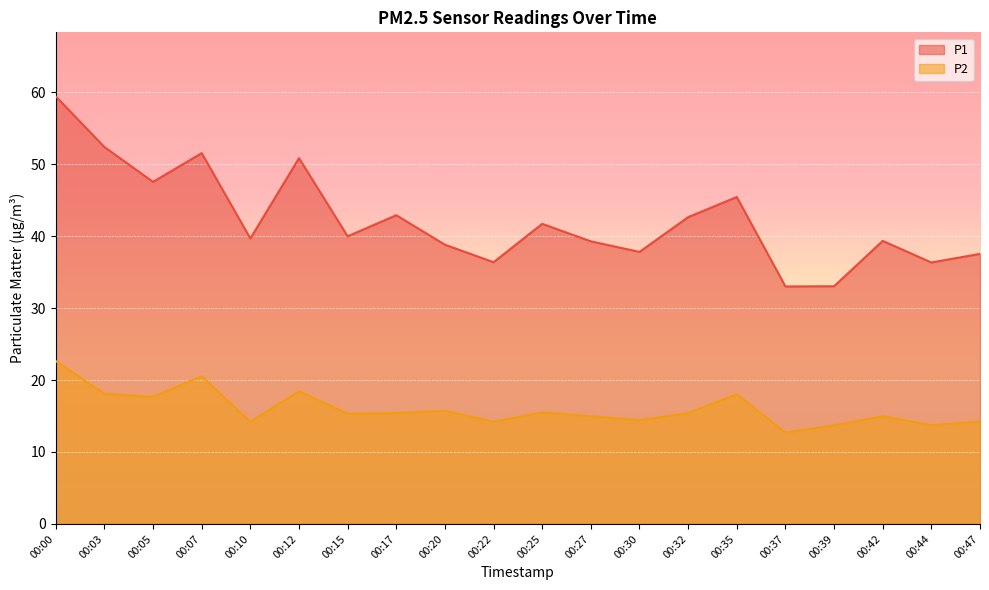

Which label corresponds to the largest value in the chart?

00:00